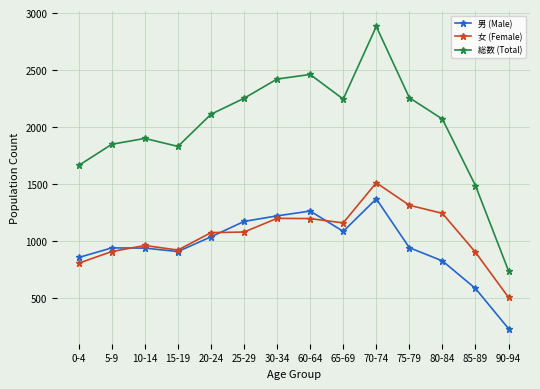

What position from the left is 85-89?

13